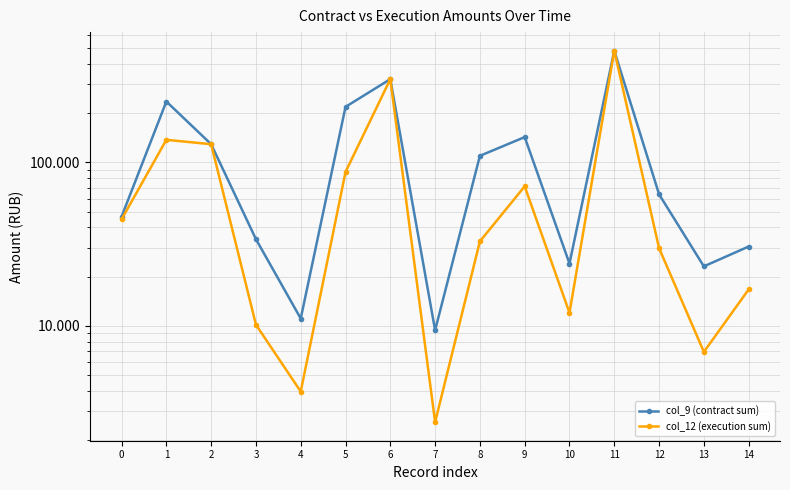

At which category is the sum across all series the highest?

11